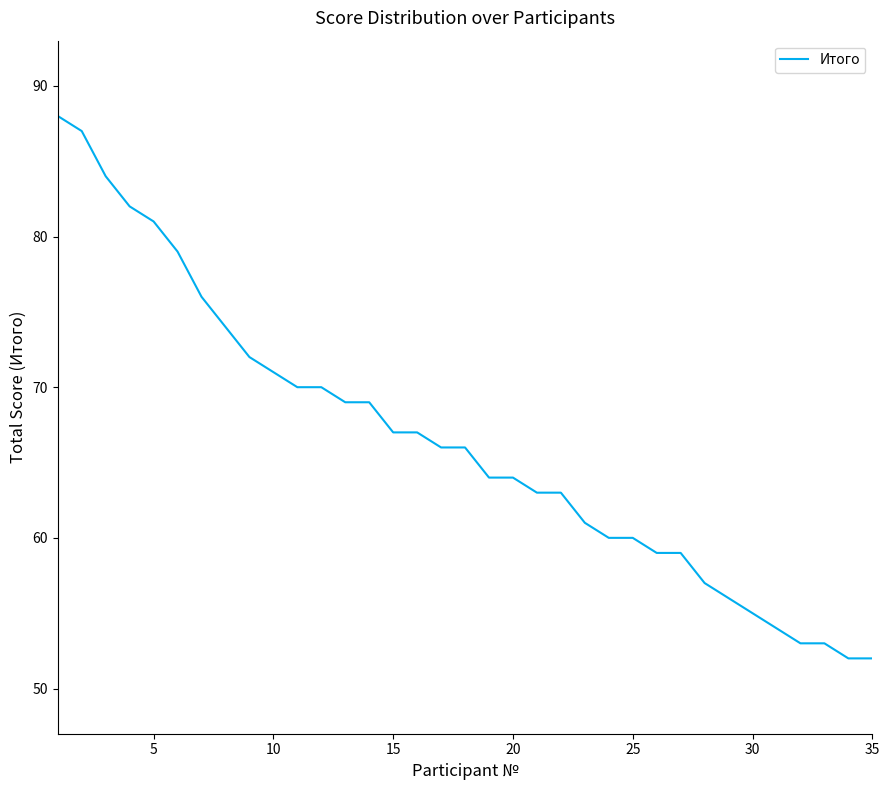

What is the difference between the maximum and minimum values?

36